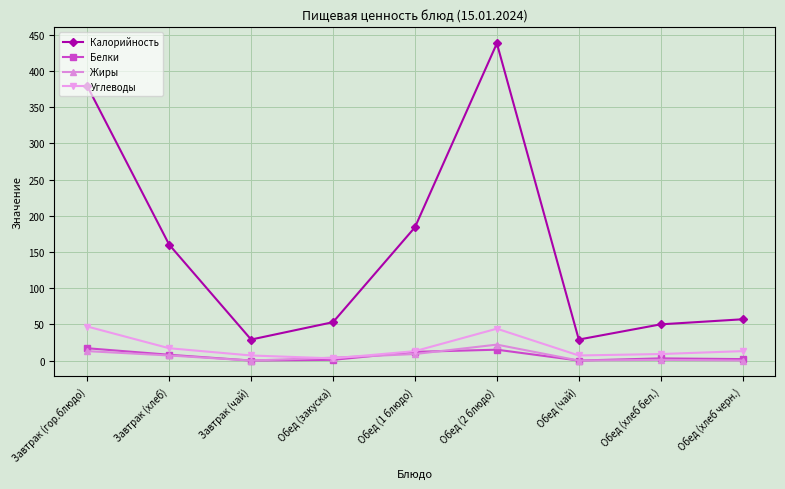

Which series has the widest spread of values?

Калорийность